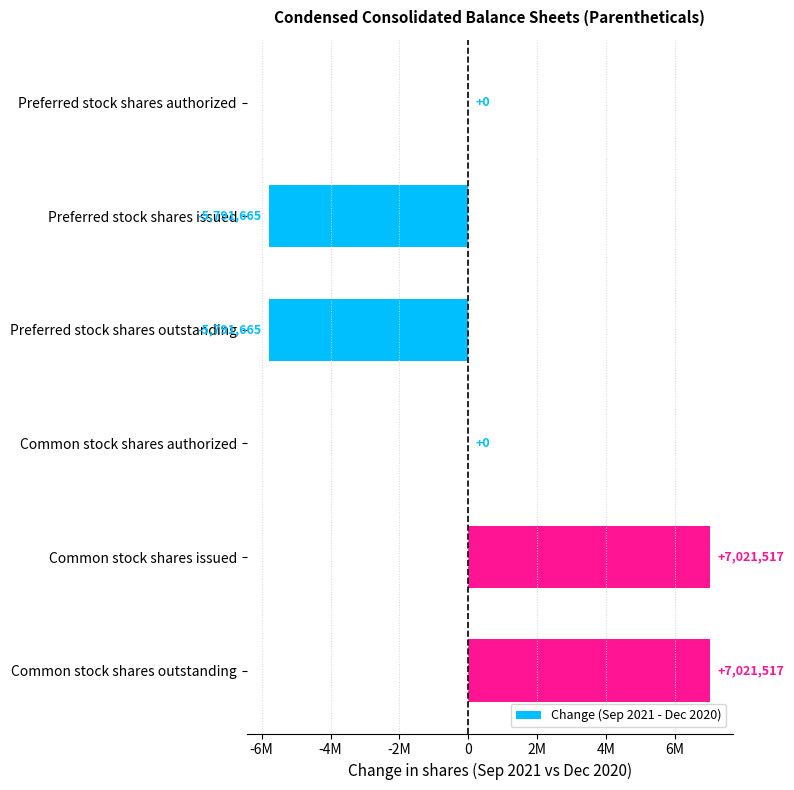

Count the values in the range -5791665 to 7021517.

6